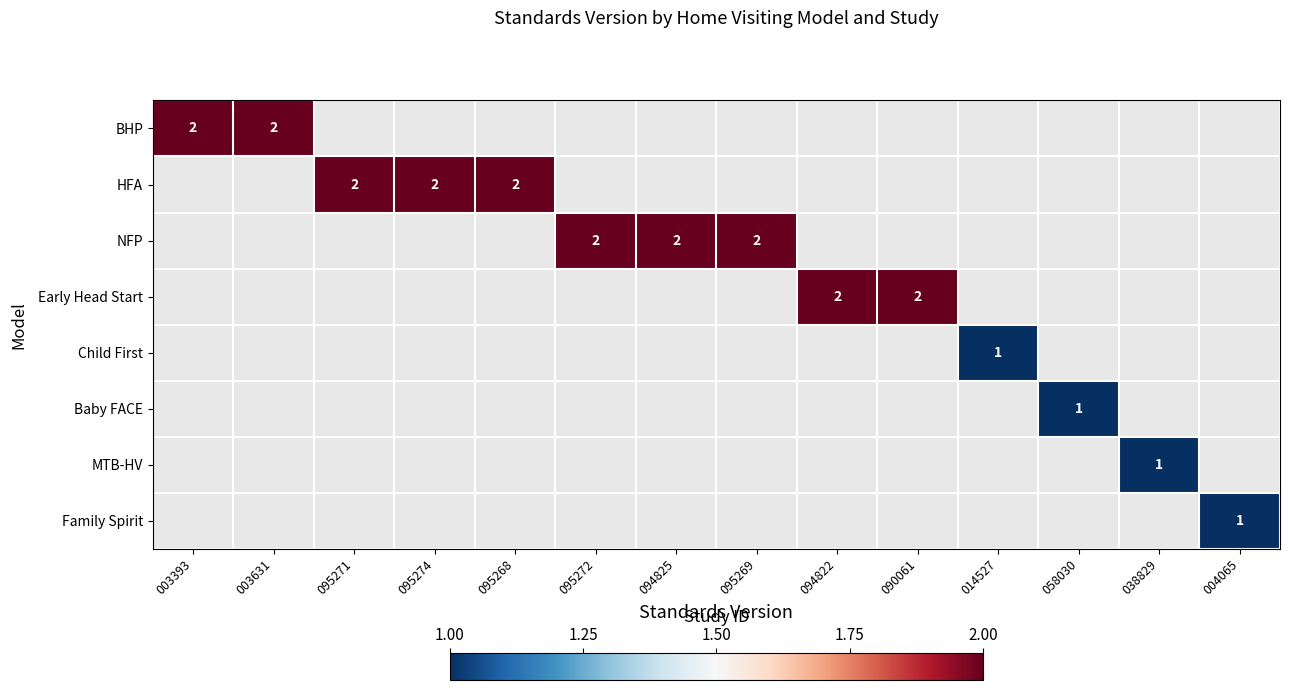

What is the total value across all series at 095272?

2